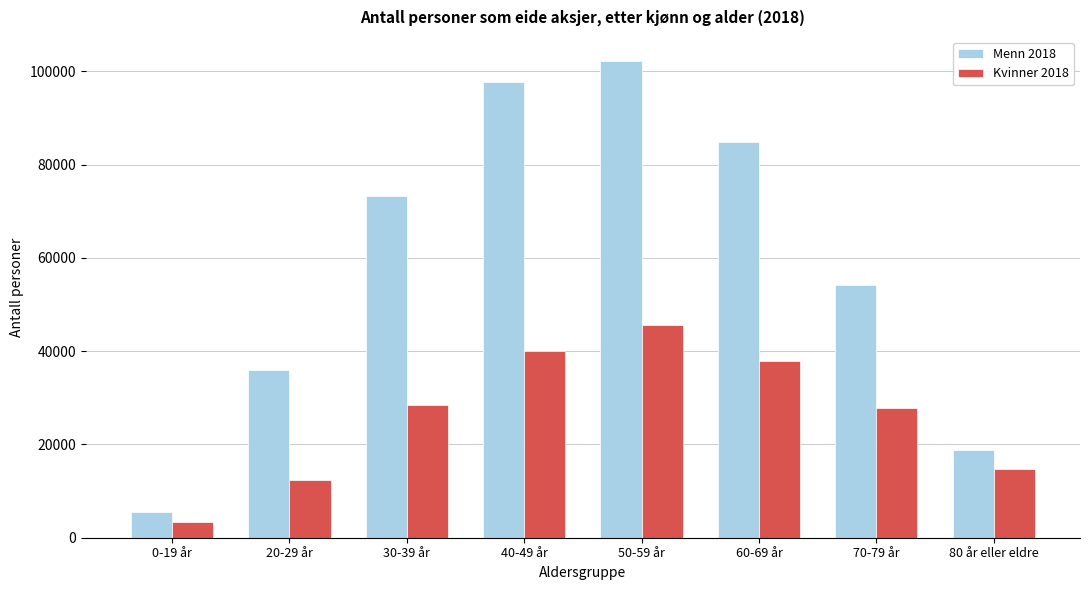

Reading right to left, extract all data points from this chart.

Menn 2018: 18900	54114	84779	102256	97684	73327	35910	5439
Kvinner 2018: 14668	27863	37878	45546	39933	28381	12483	3429